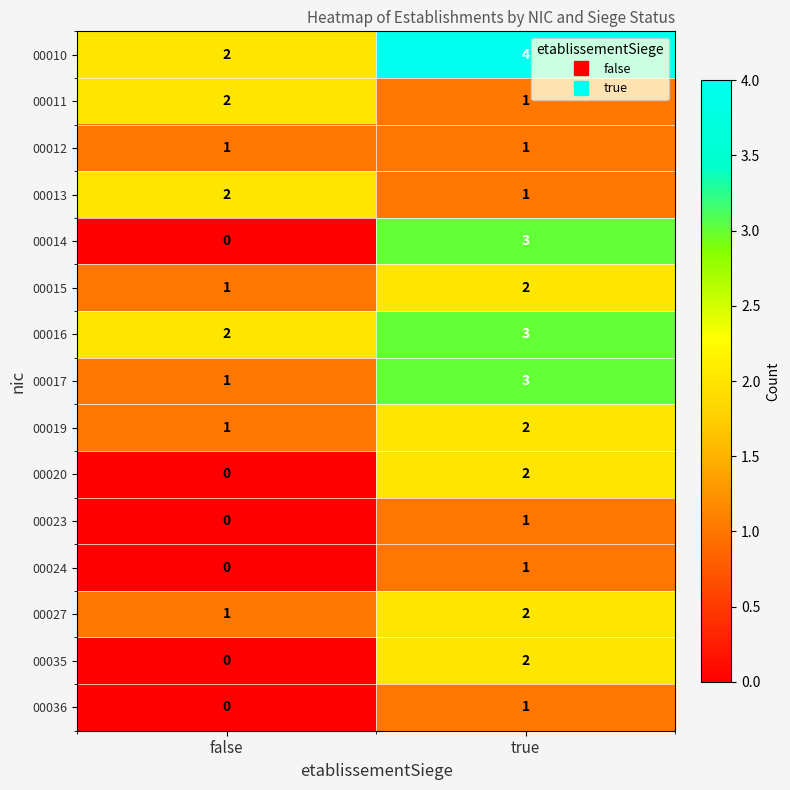

Which series changed the most between false and true?

00014